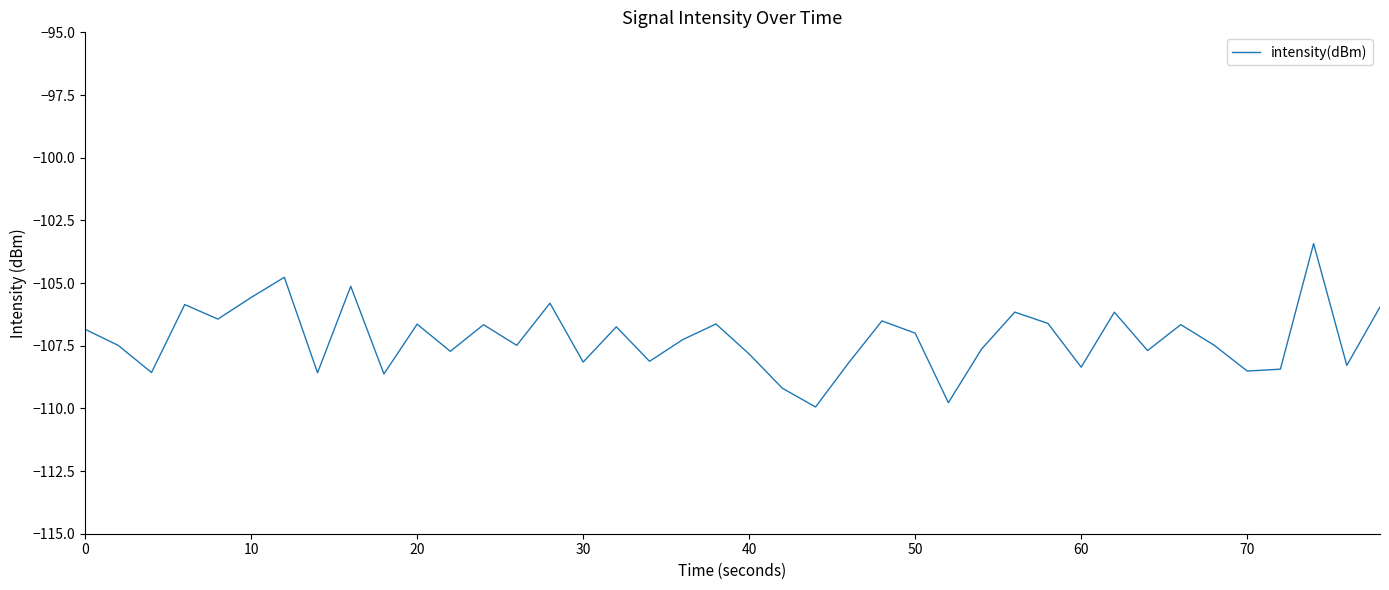

What is the minimum value shown in the chart?

-109.9